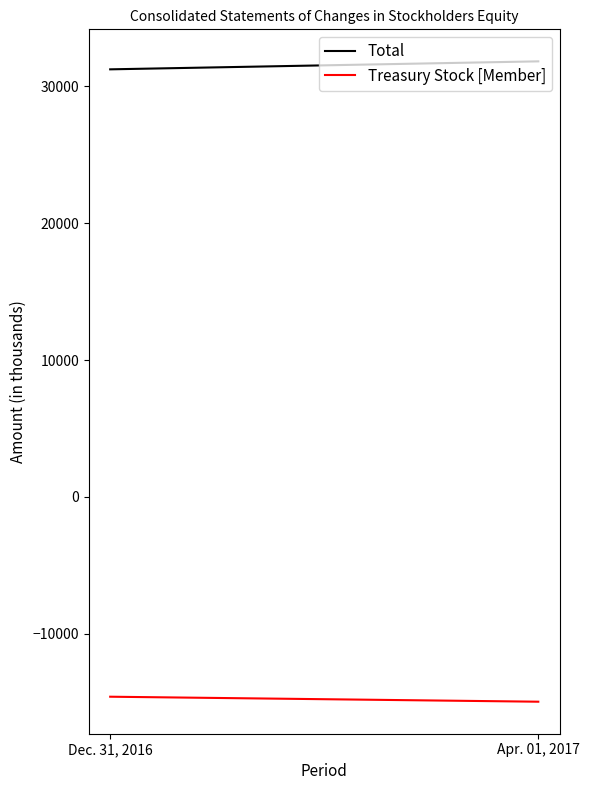

What is the difference between the Treasury Stock [Member] values at Dec. 31, 2016 and Apr. 01, 2017?

365